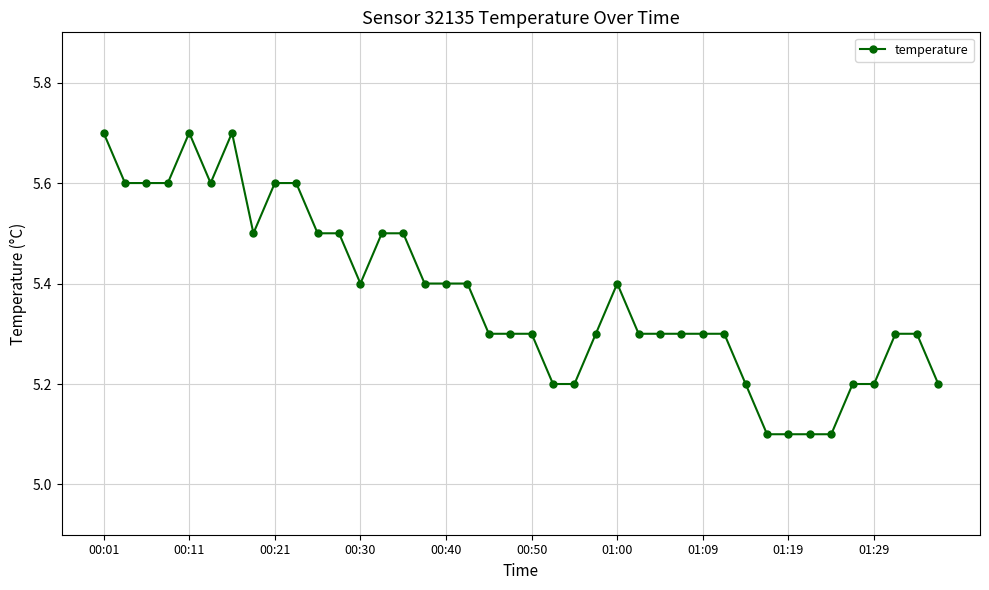

Reading right to left, extract all data points from this chart.

5.2	5.3	5.3	5.2	5.2	5.1	5.1	5.1	5.1	5.2	5.3	5.3	5.3	5.3	5.3	5.4	5.3	5.2	5.2	5.3	5.3	5.3	5.4	5.4	5.4	5.5	5.5	5.4	5.5	5.5	5.6	5.6	5.5	5.7	5.6	5.7	5.6	5.6	5.6	5.7